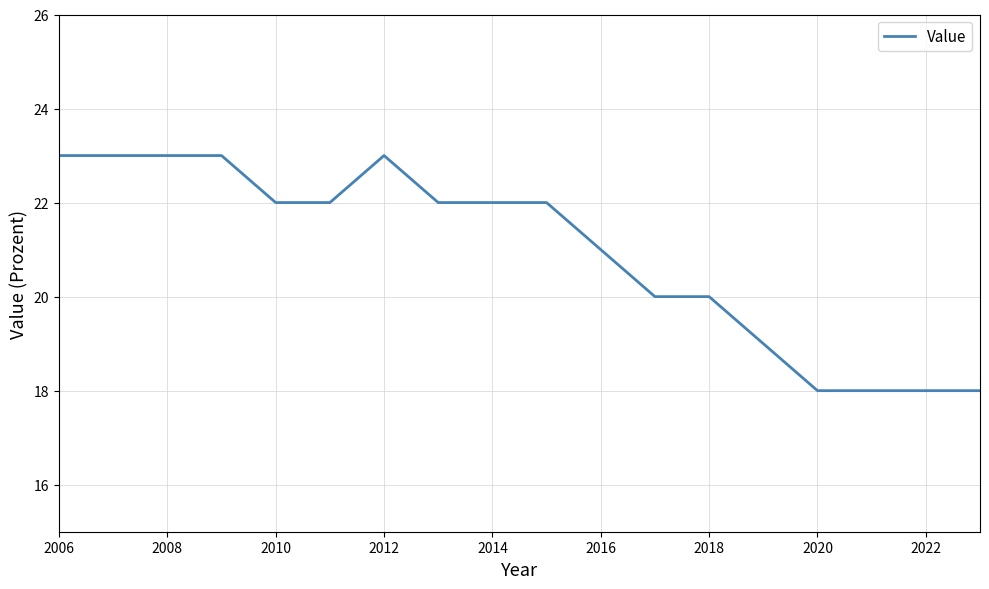

What is the greatest value displayed?

23